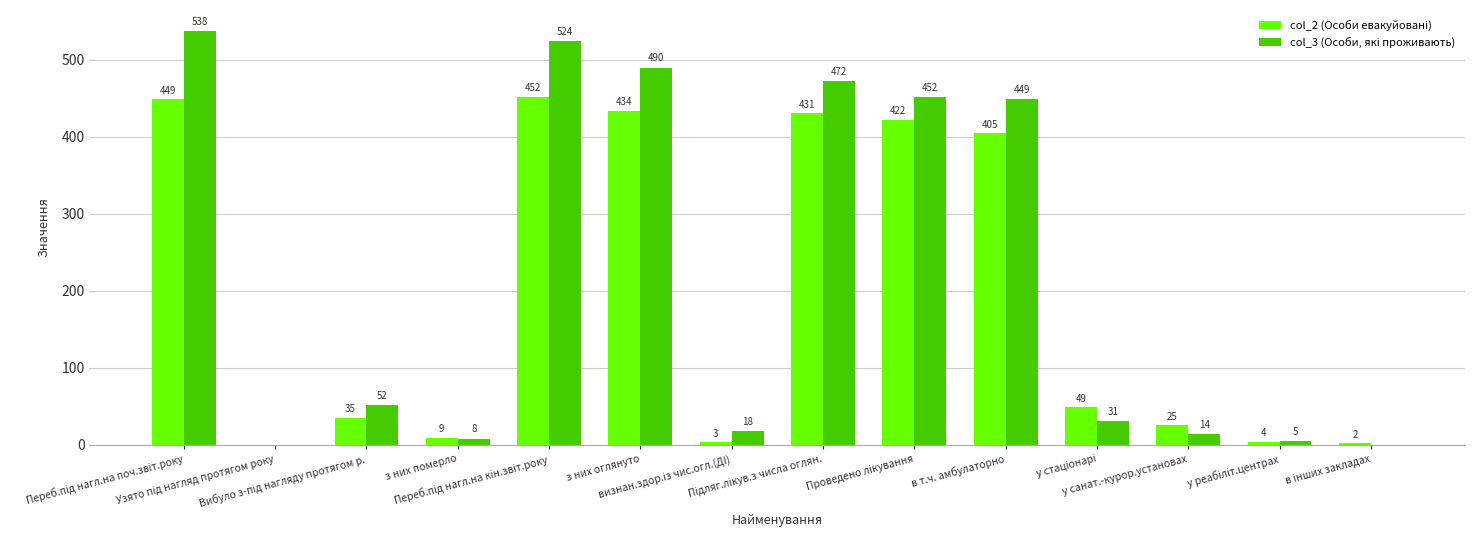

What is the total value across all series at у санат.-курор.установах?

39